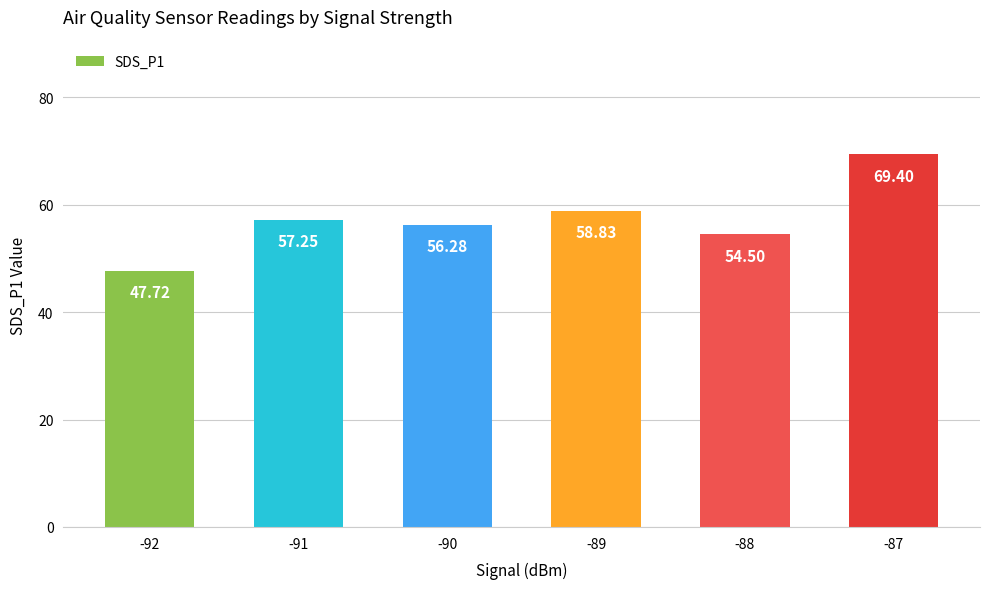

What is the minimum value shown in the chart?

47.7